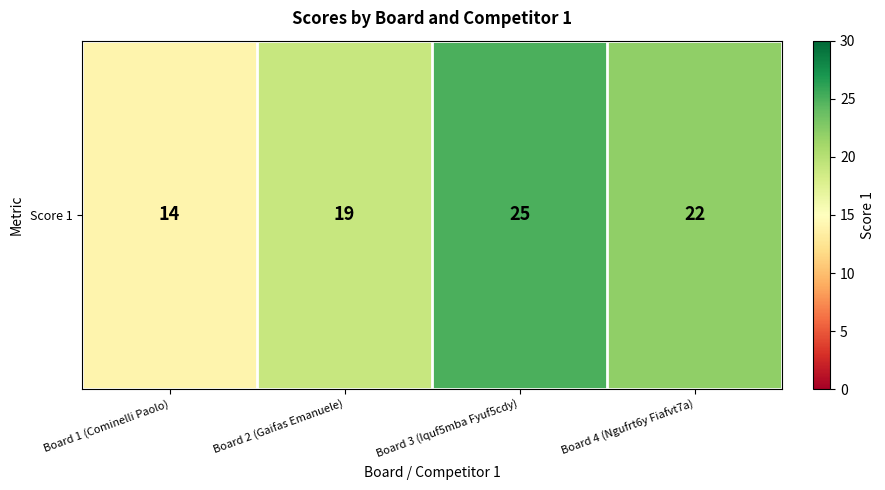

Rank the categories by value from highest to lowest.

Board 3 (Iquf5mba Fyuf5cdy), Board 4 (Ngufrt6y Fiafvt7a), Board 2 (Gaifas Emanuele), Board 1 (Cominelli Paolo)